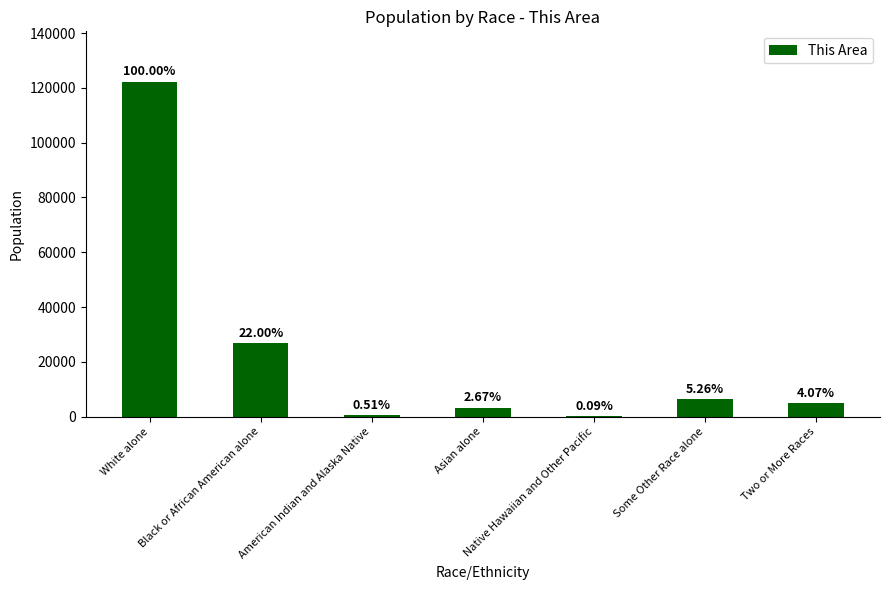

Read the value at Black or African American alone.

26898